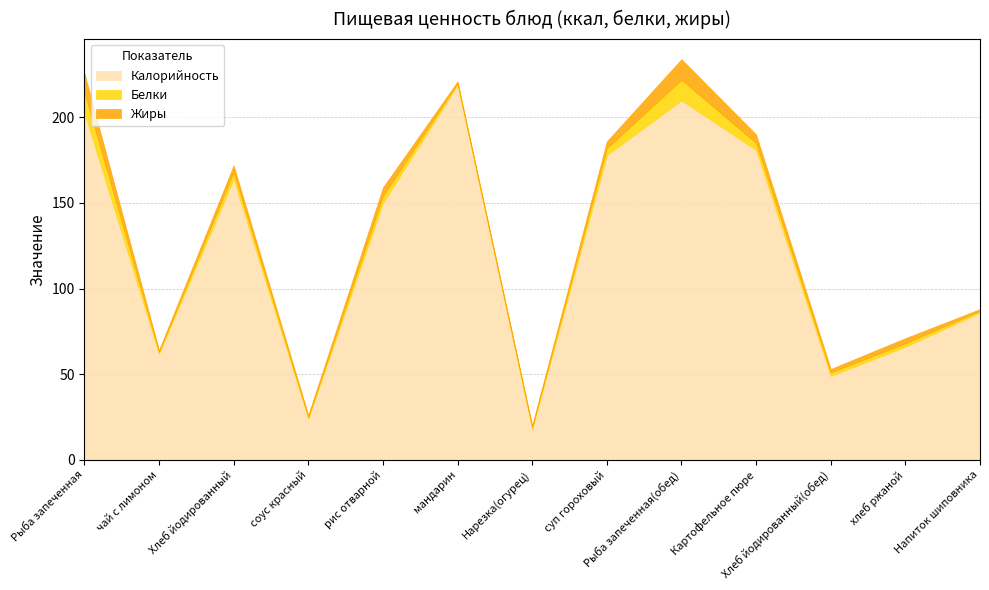

True or false: Белки and Калорийность intersect in this chart.

False